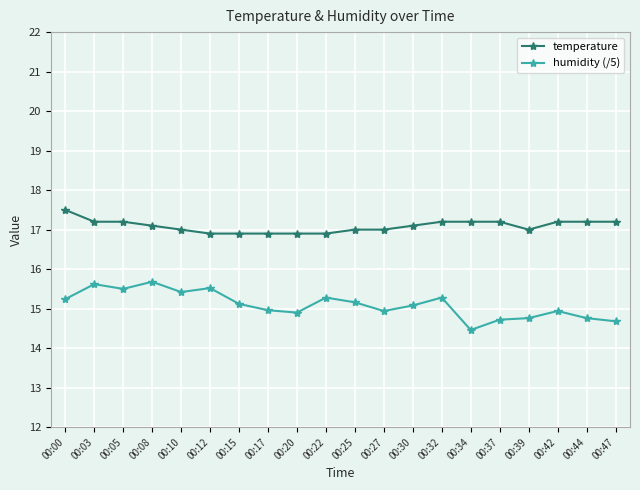

What are all the series names shown in the legend?

temperature, humidity (/5)